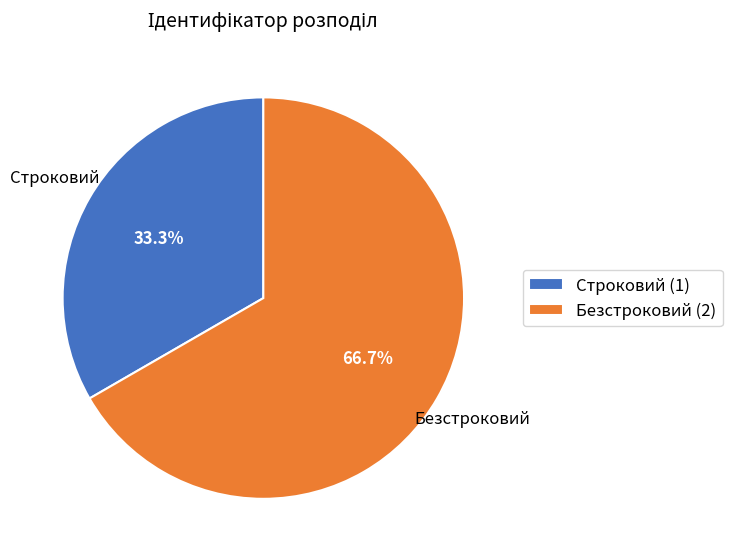

Which slice represents more than half of the pie?

Безстроковий